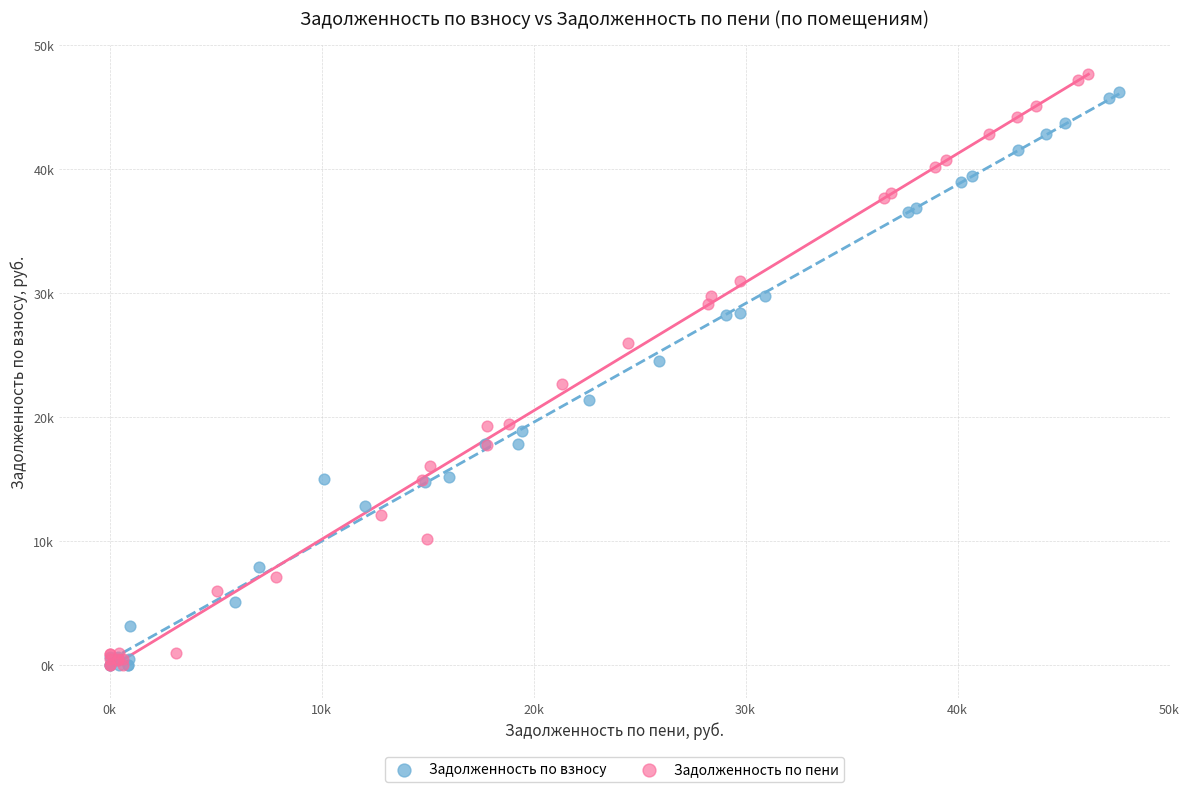

What are all the series names shown in the legend?

Задолженность по взносу, Задолженность по пени